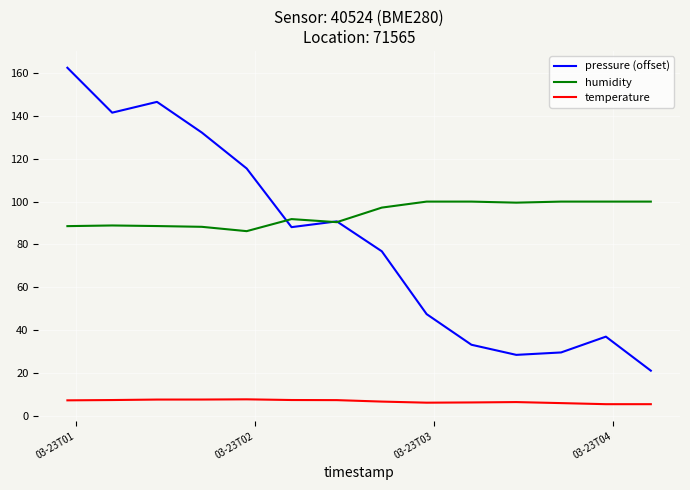

What is the difference between the maximum and minimum values in the temperature series?

2.3